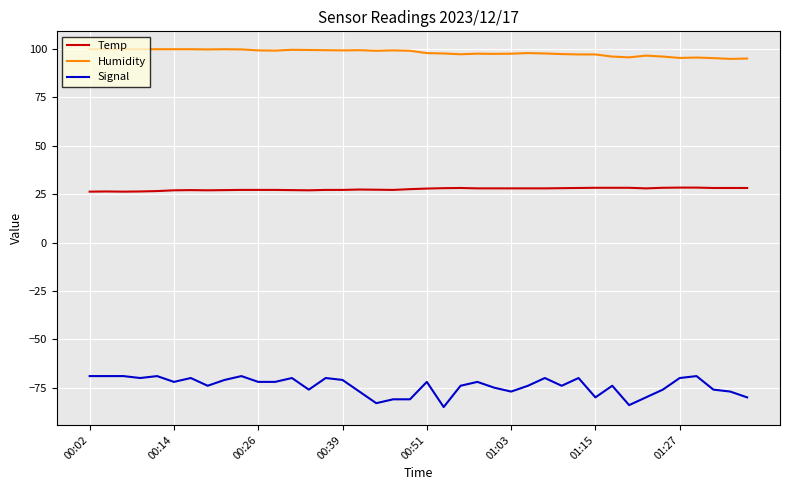

What is the difference between the maximum and minimum values in the Signal series?

16.0